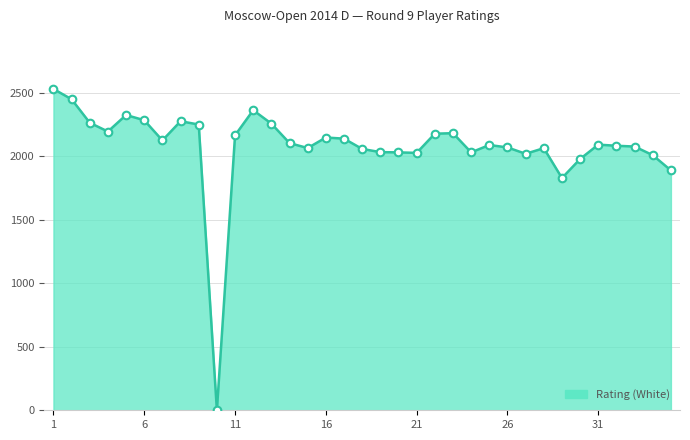

What is the maximum value shown in the chart?

2528